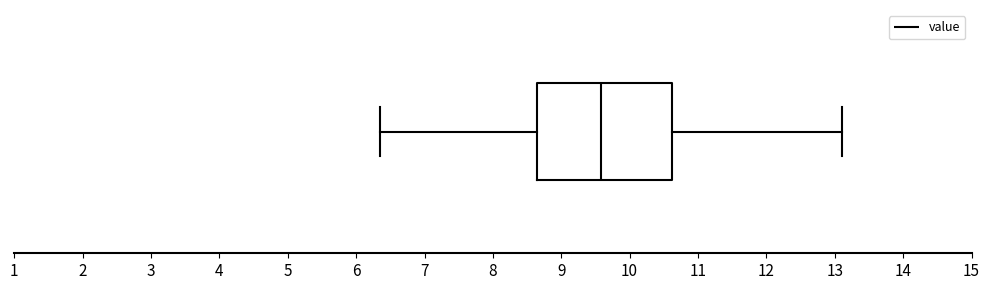

Where is the right edge of the box on the x-axis? The values are not printed on the chart, so give them approximately, as read against the axis.

10.6